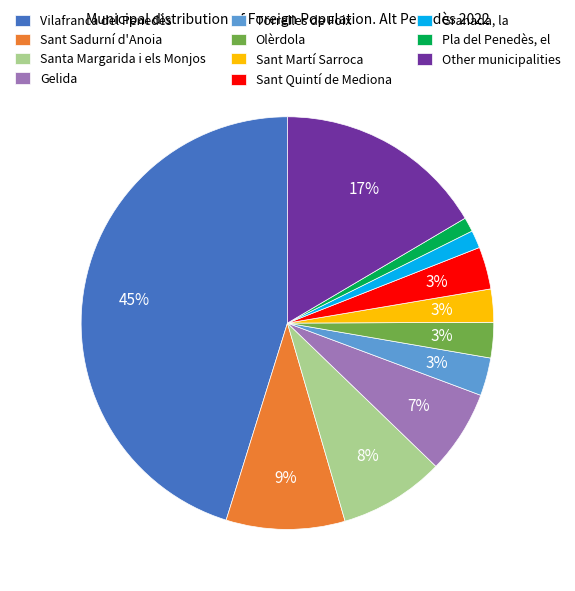

To the nearest percent, what portion does Santa Margarida i els Monjos represent?

8%